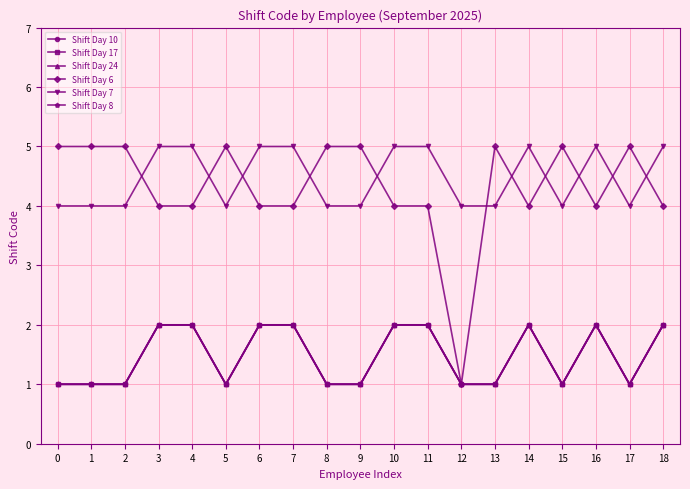

Is this an area chart (filled region under the line)?

No